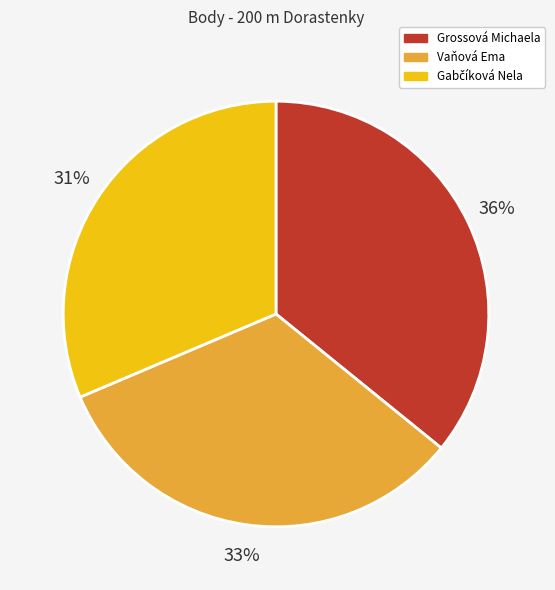

Which category has the biggest portion of the pie?

Grossová Michaela